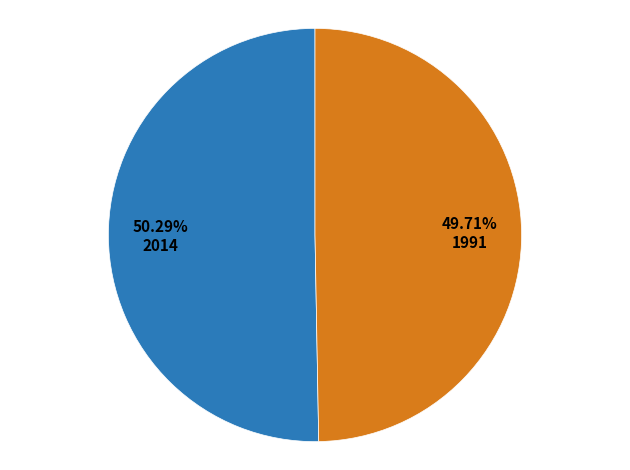

Is there any slice that represents more than half of the pie?

Yes